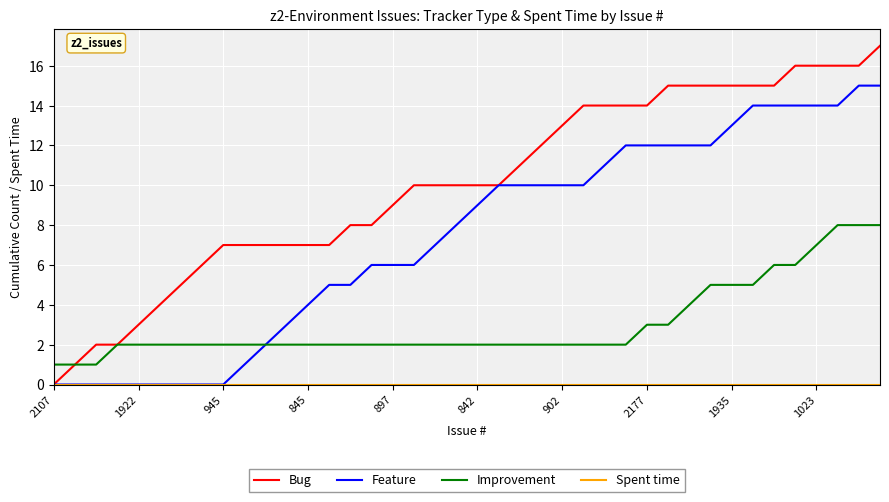

Which series has the widest spread of values?

Bug